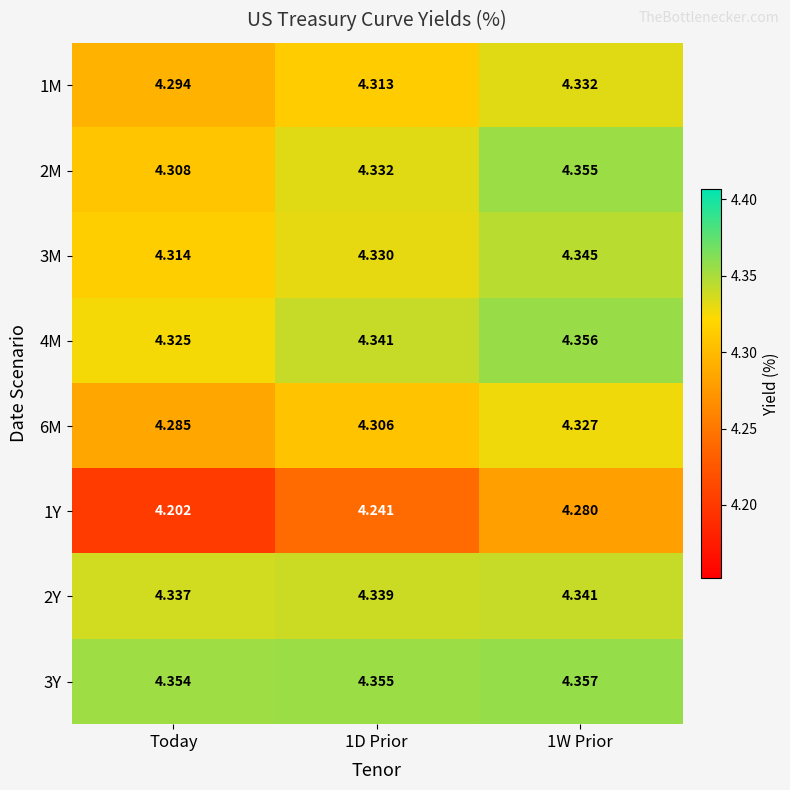

Between 1D Prior and 1W Prior, which series saw the biggest shift?

1Y